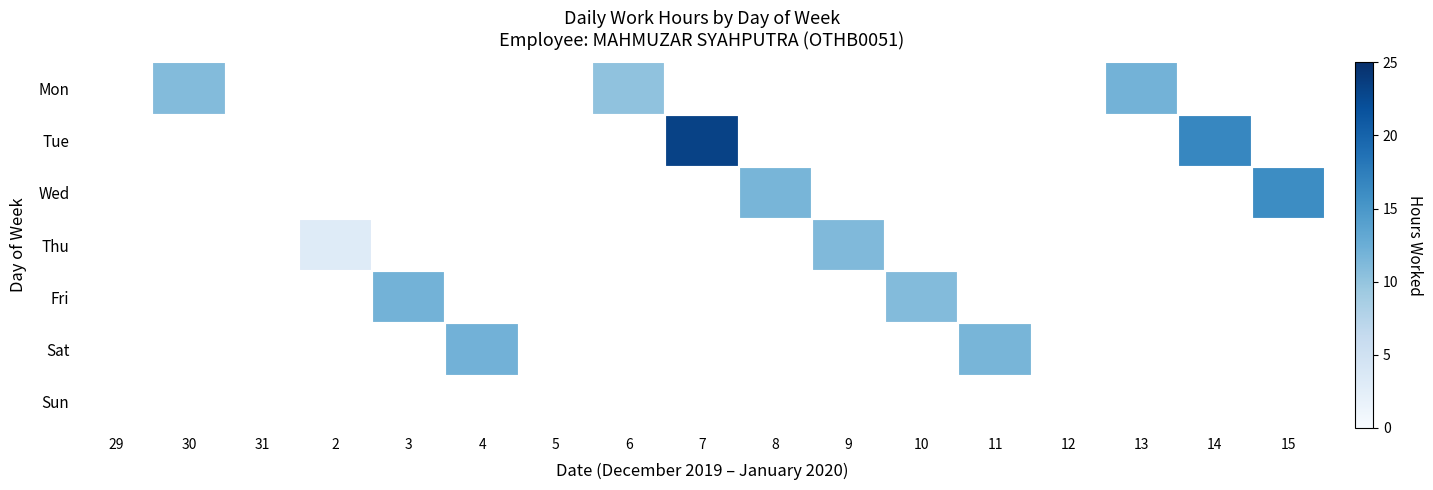

Is it true that Mon equals 16.6 at 13?

False